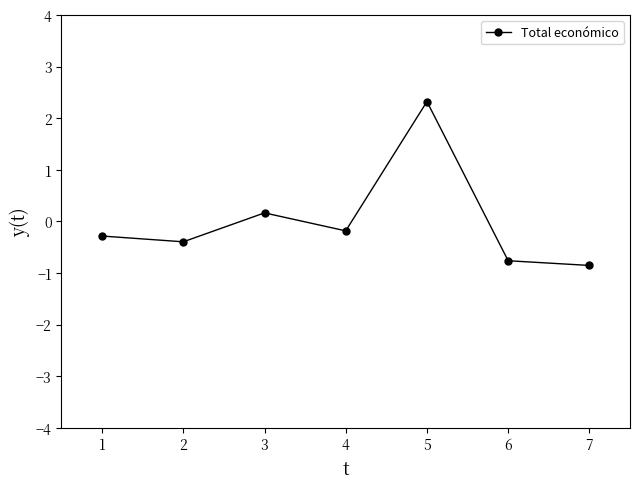

How many points are higher than both their immediate neighbors (excluding endpoints)?

2